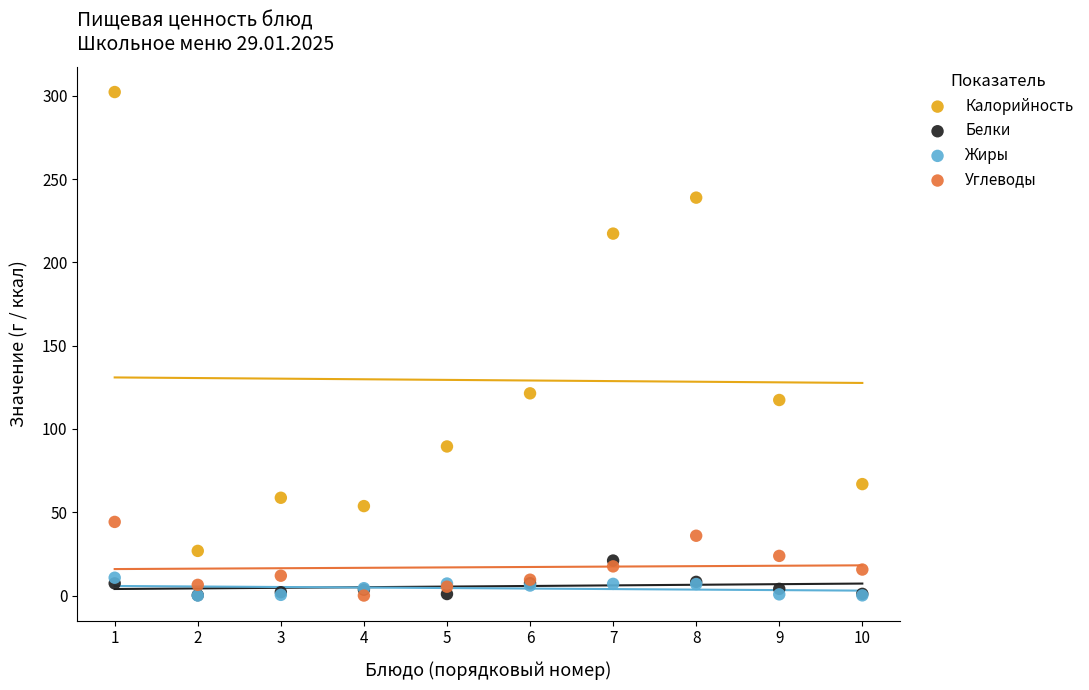

In the Калорийность series, what Y value is closest to 164?

121.4